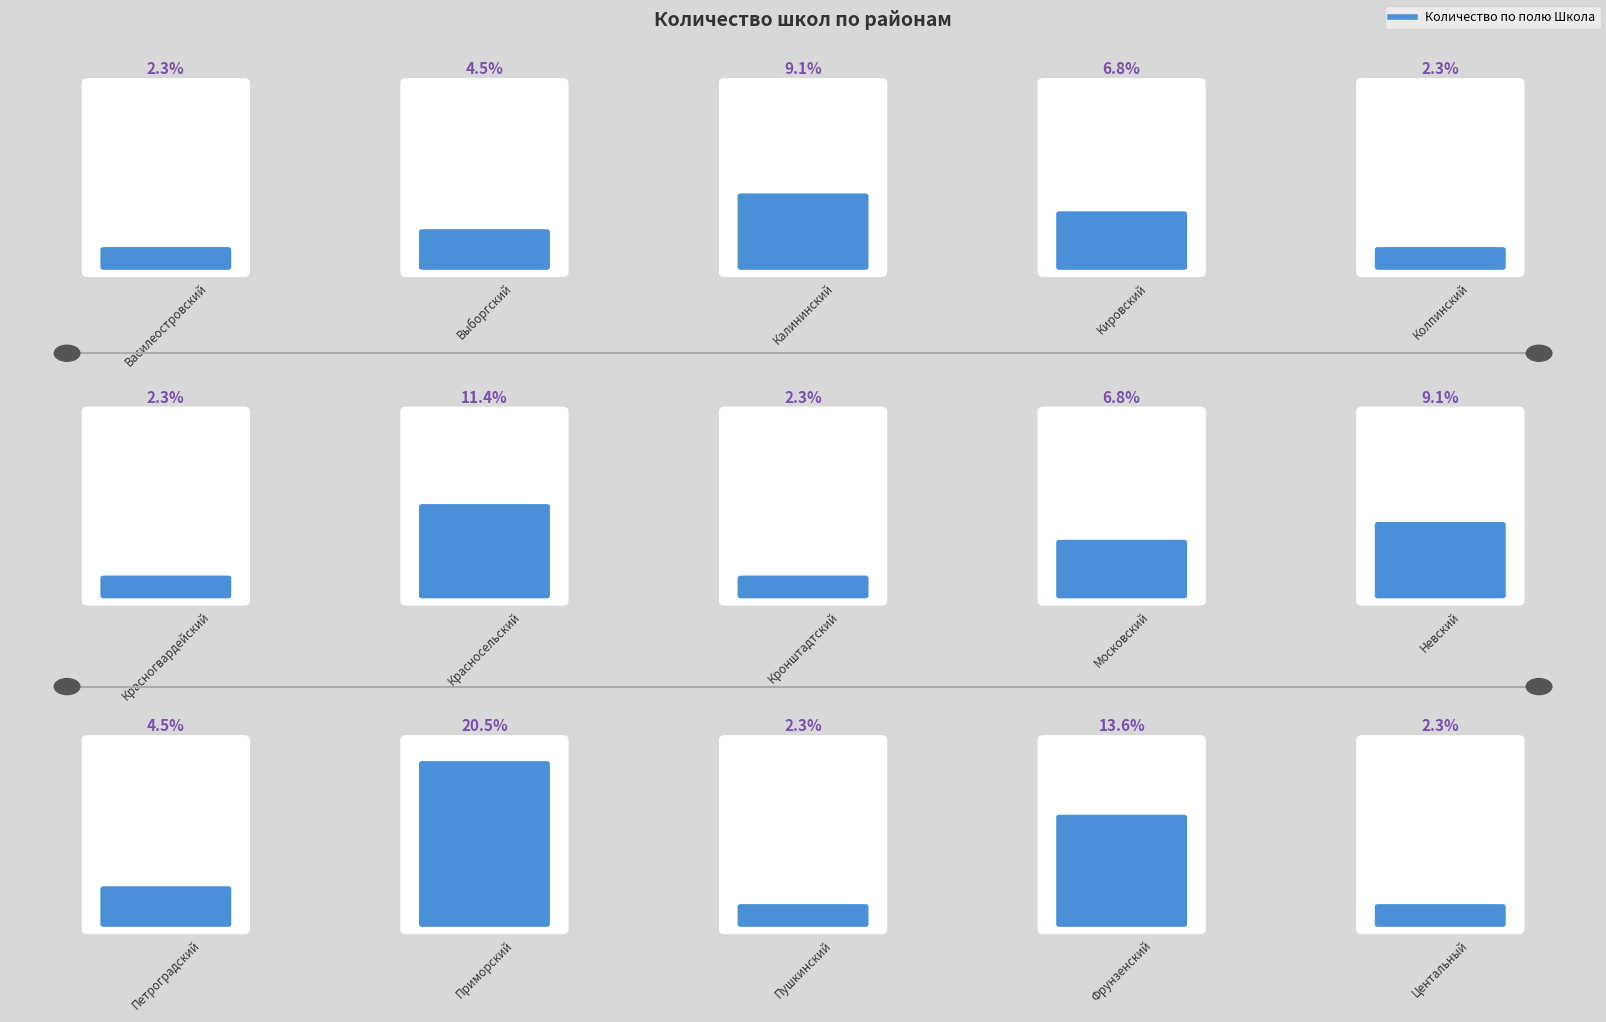

How many categories are shown in the chart?

15